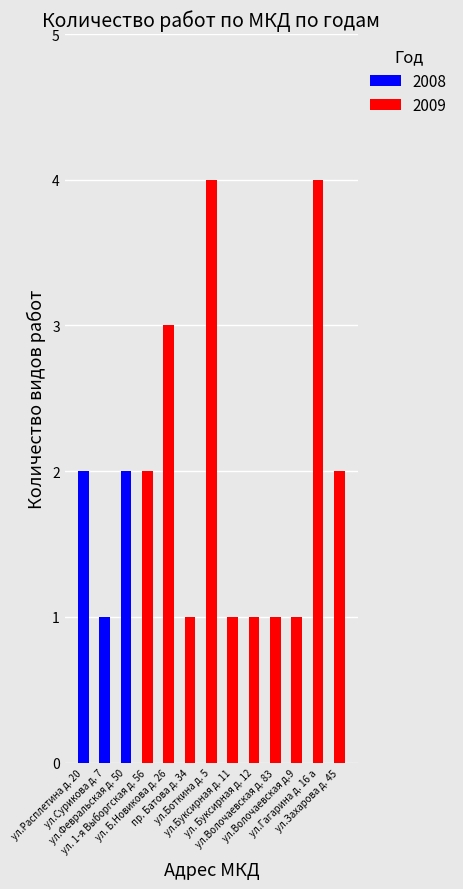

Count the number of categories in the chart.

13